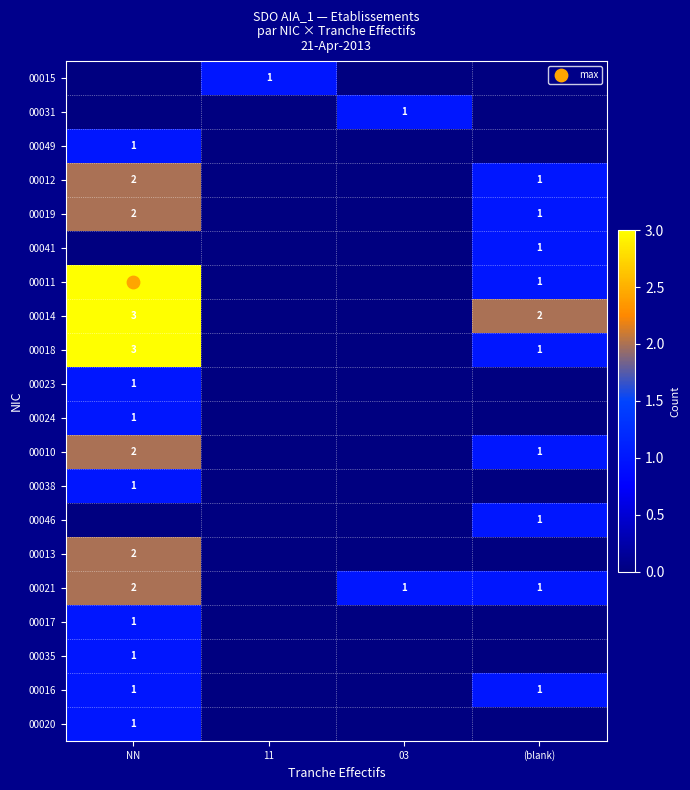

What is the difference between the highest and lowest values at (blank)?

2